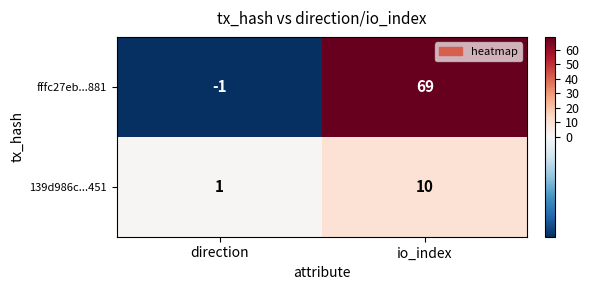

What is the sum of all fffc27eb...881 values?

68